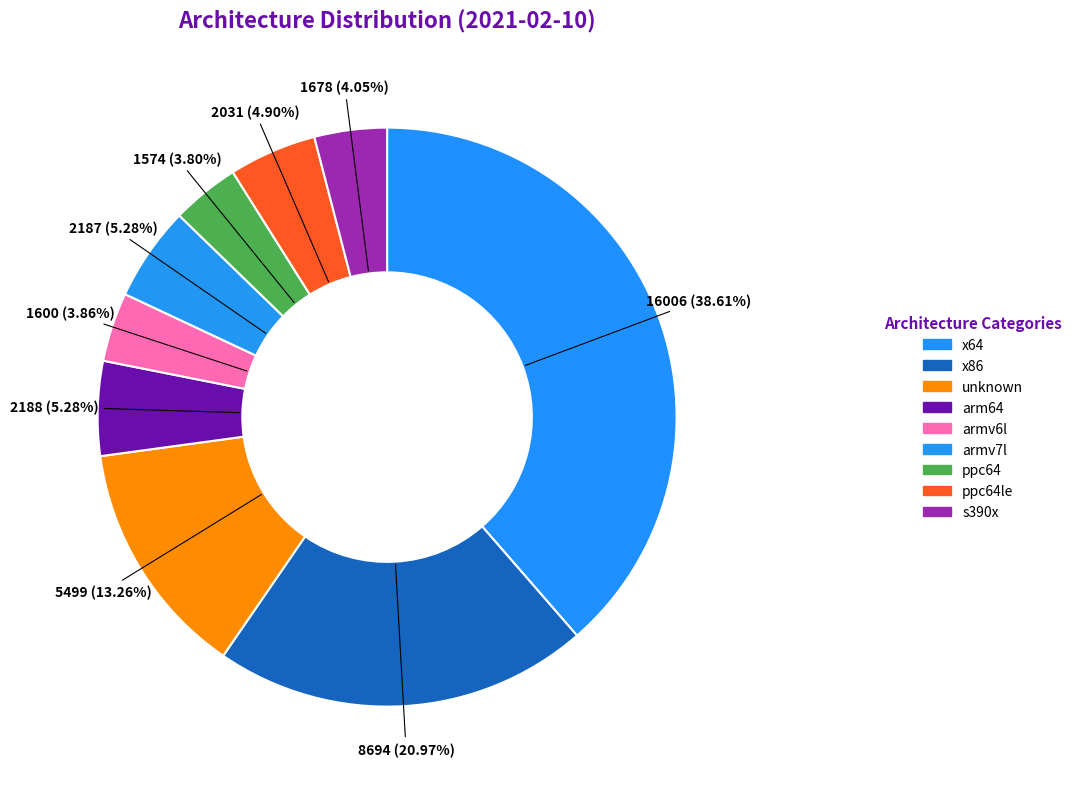

To the nearest percent, what percentage of the pie is arm64?

5%